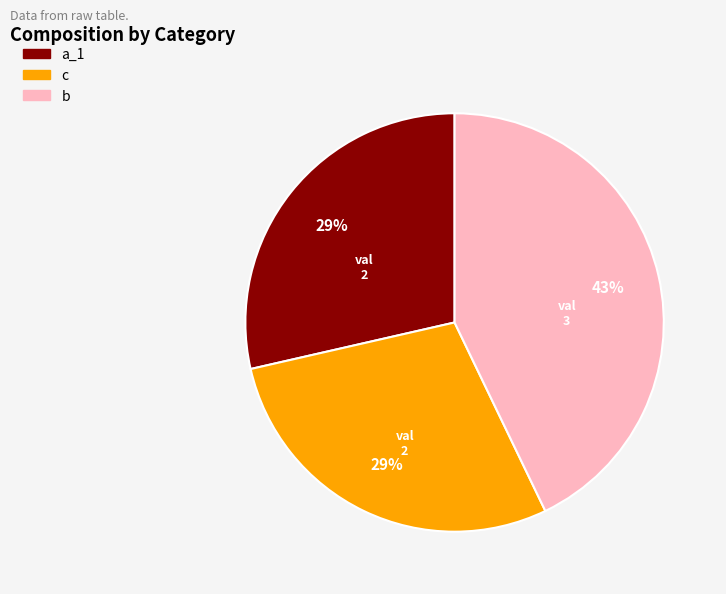

Does c account for over 50% of the chart?

No